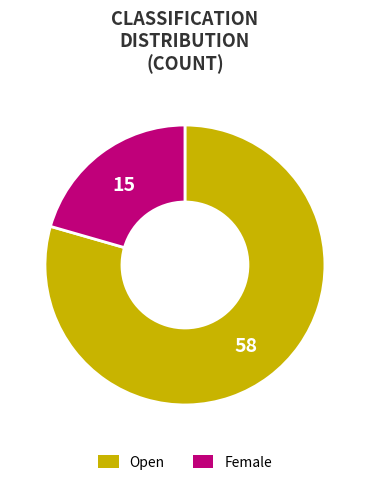

Combined, do Open and Female account for over 50%?

Yes